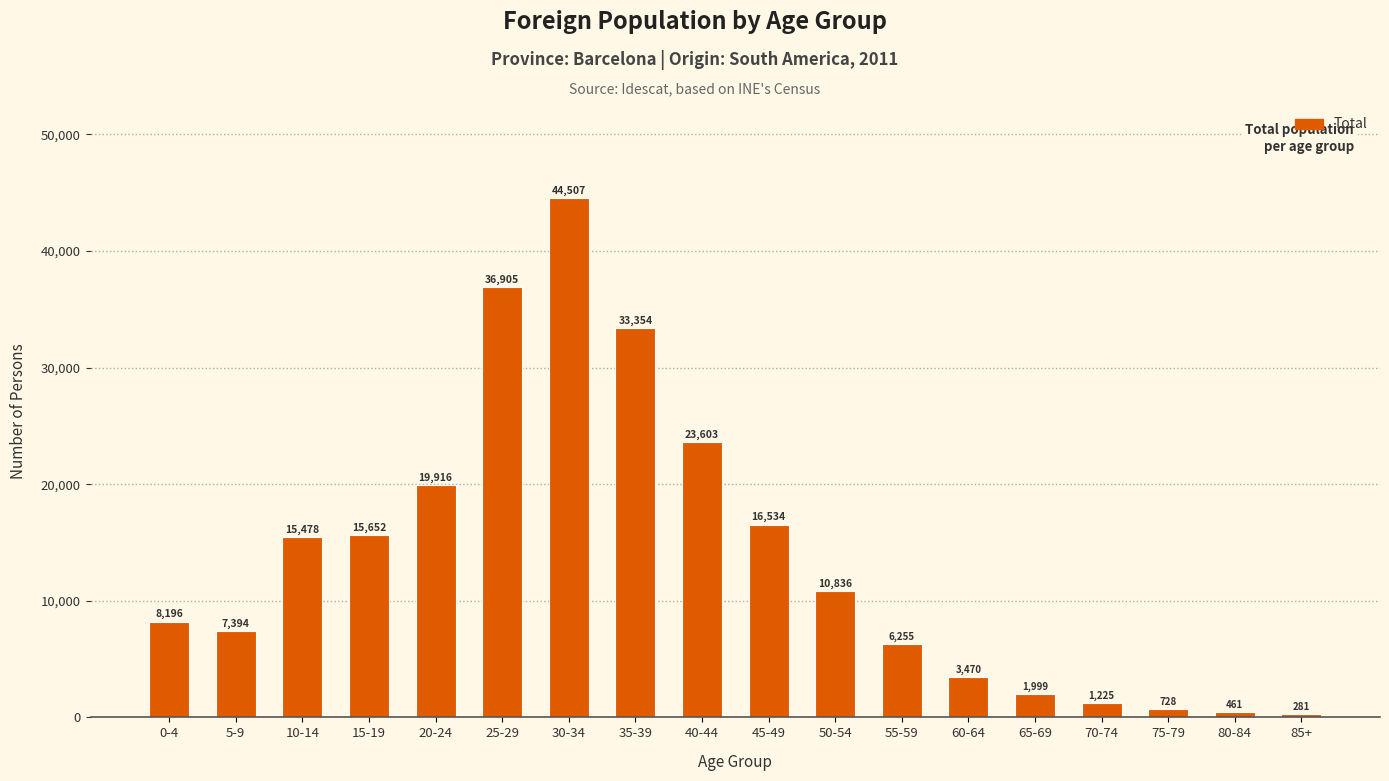

Is it true that the value at 25-29 is 36905?

True